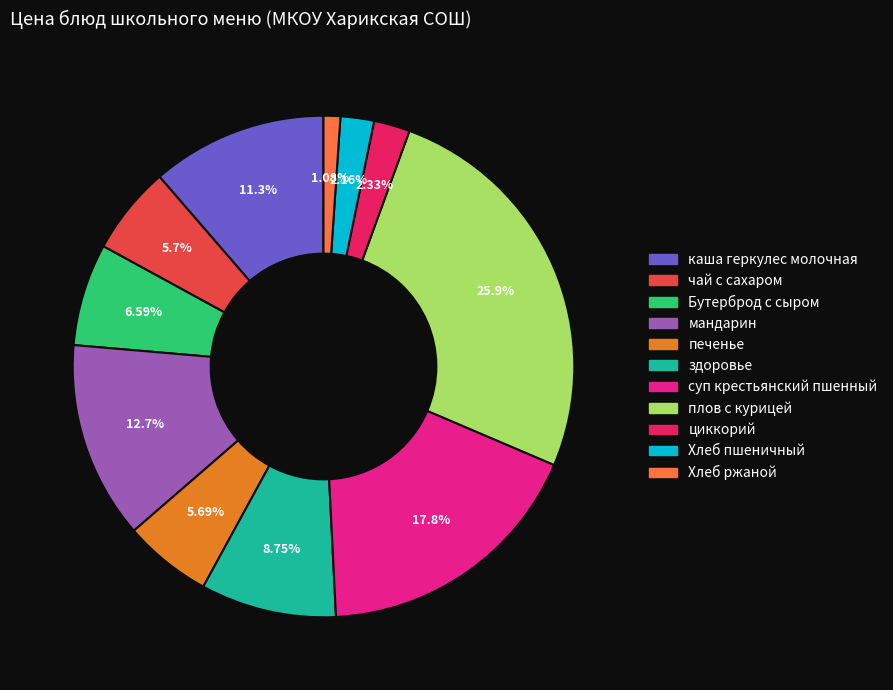

What portion of the pie excludes Хлеб ржаной?

98.9%